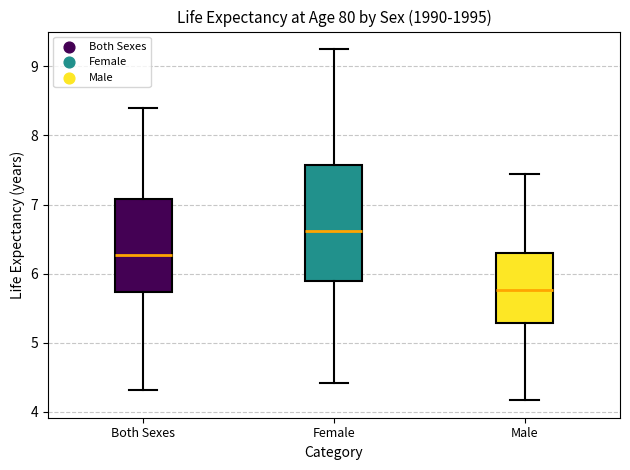

Comparing the boxes themselves (not the whiskers), which one is the tallest?

Female